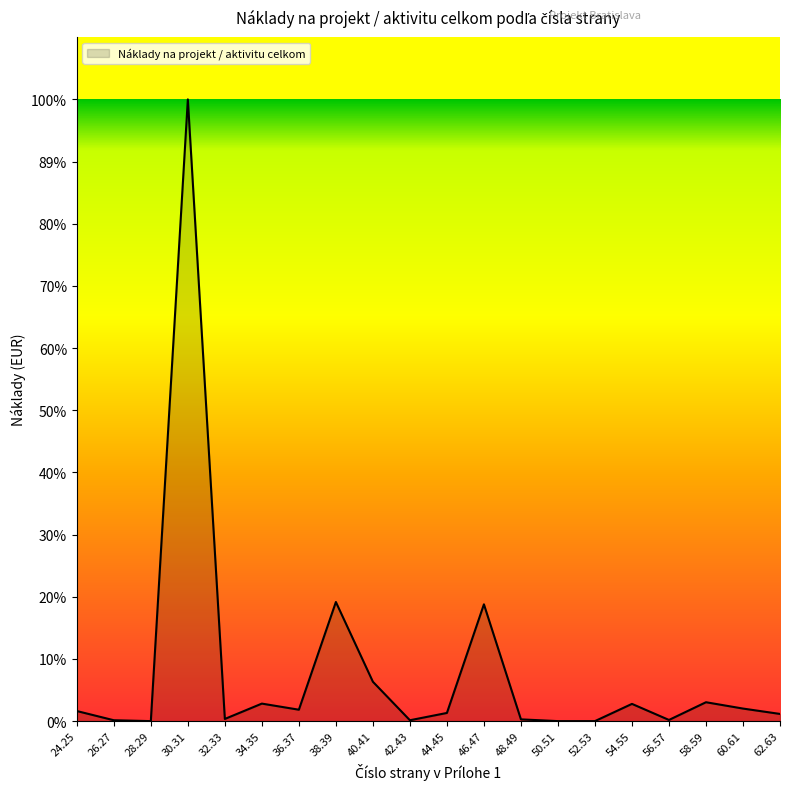

What is the sum of all values?

17242661.2